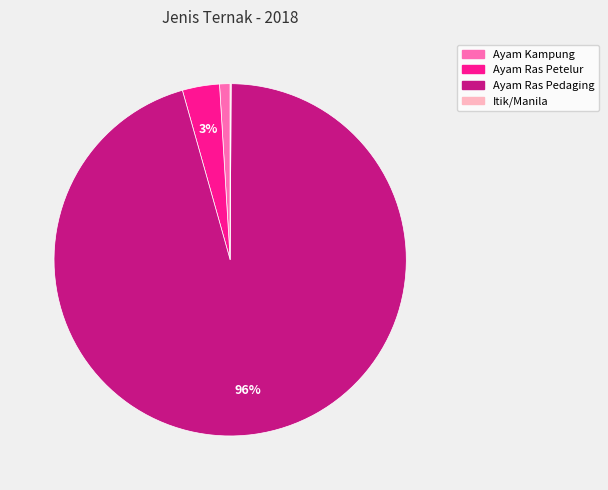

What is the largest slice in the pie chart?

Ayam Ras Pedaging